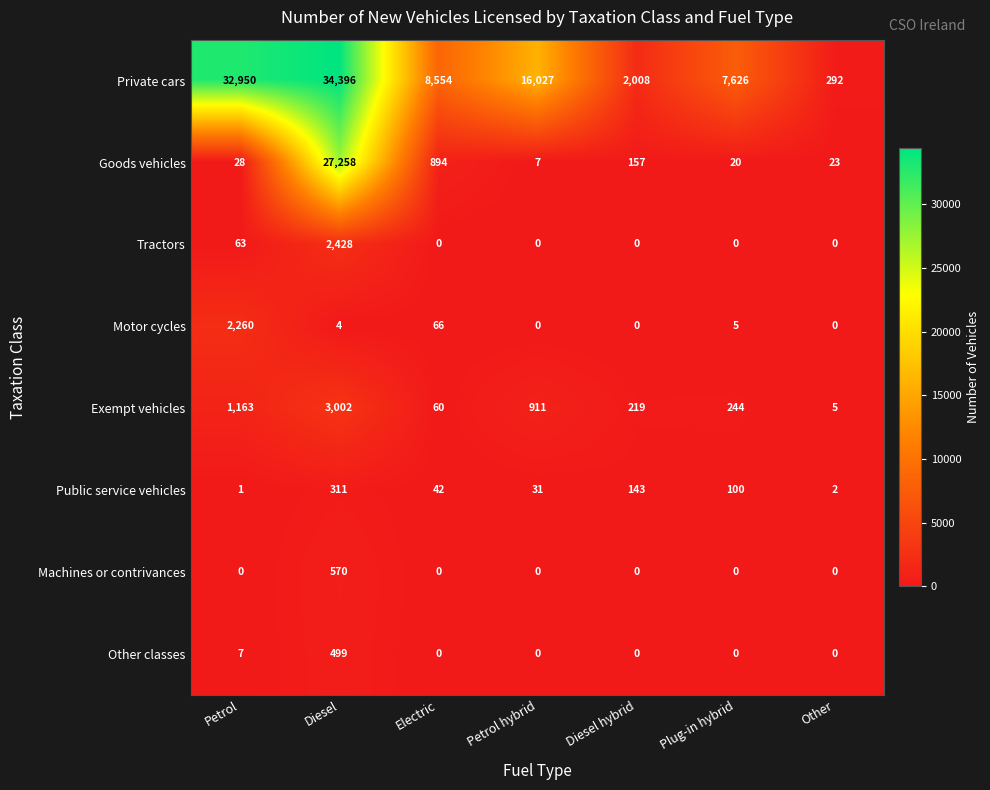

Which series changed the most between Electric and Petrol hybrid?

Private cars